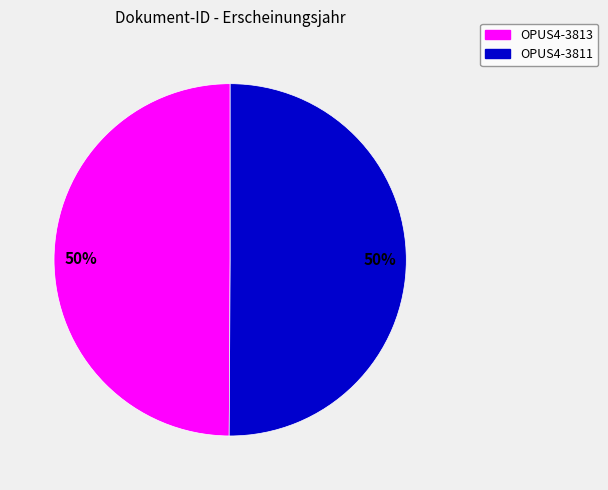

To the nearest percent, what is the average slice percentage?

50%